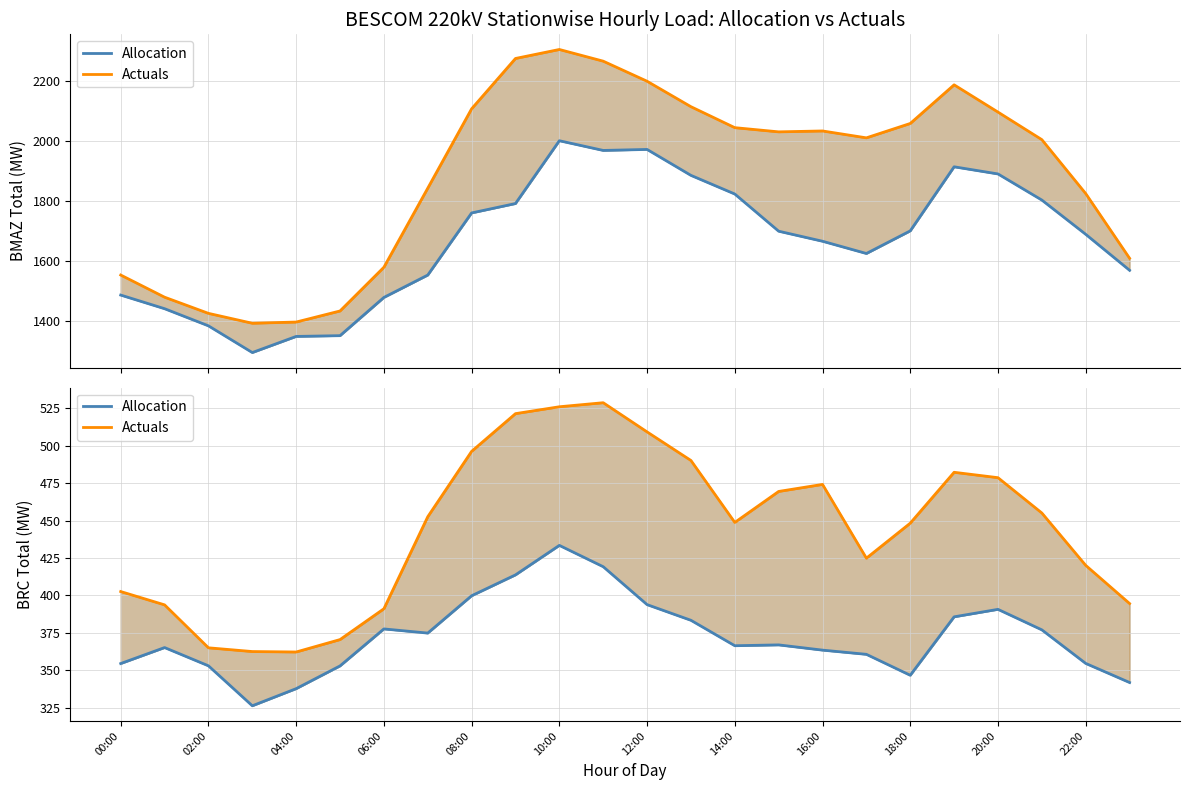

Is it true that Actuals equals 722.6 at 15?

False